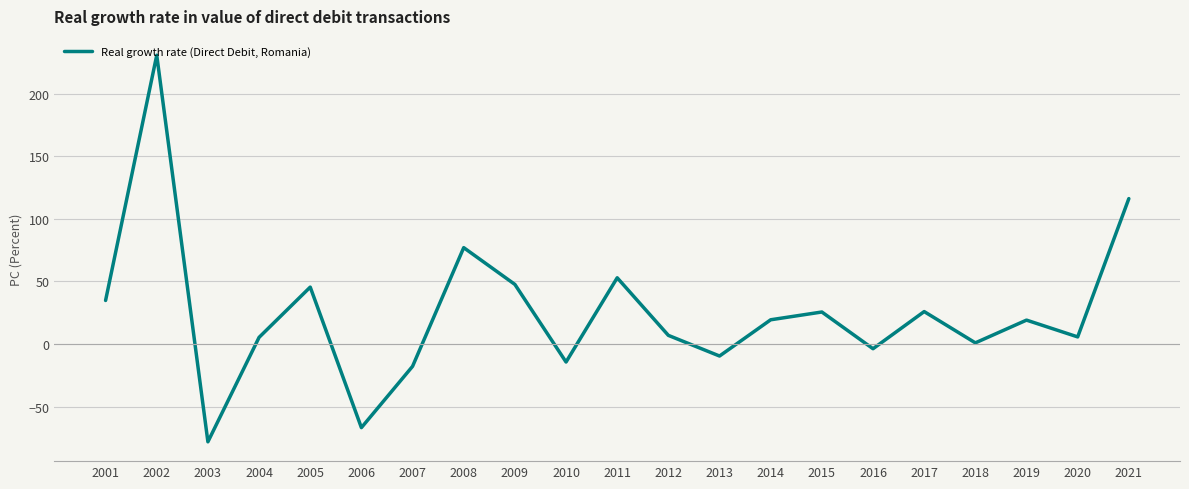

At which category does the chart reach its minimum across all series?

2003